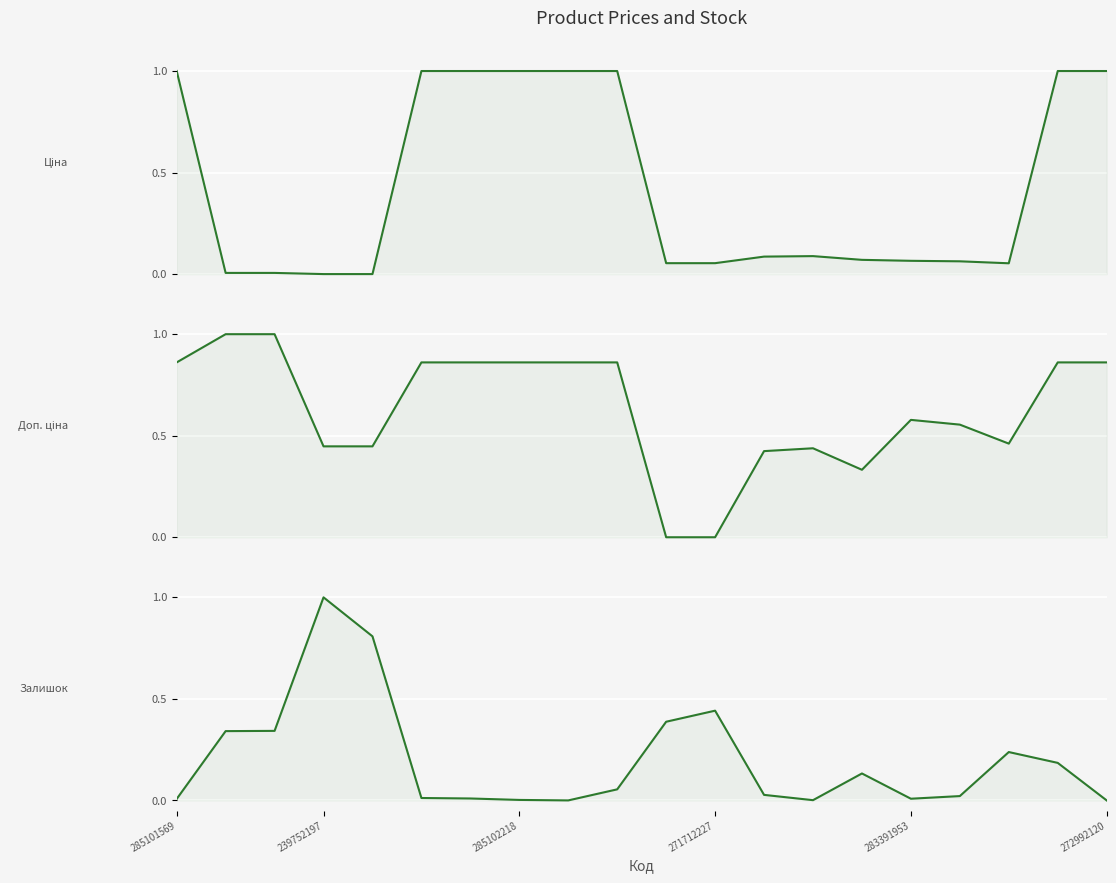

Which series has the largest total across all categories?

Доп. ціна